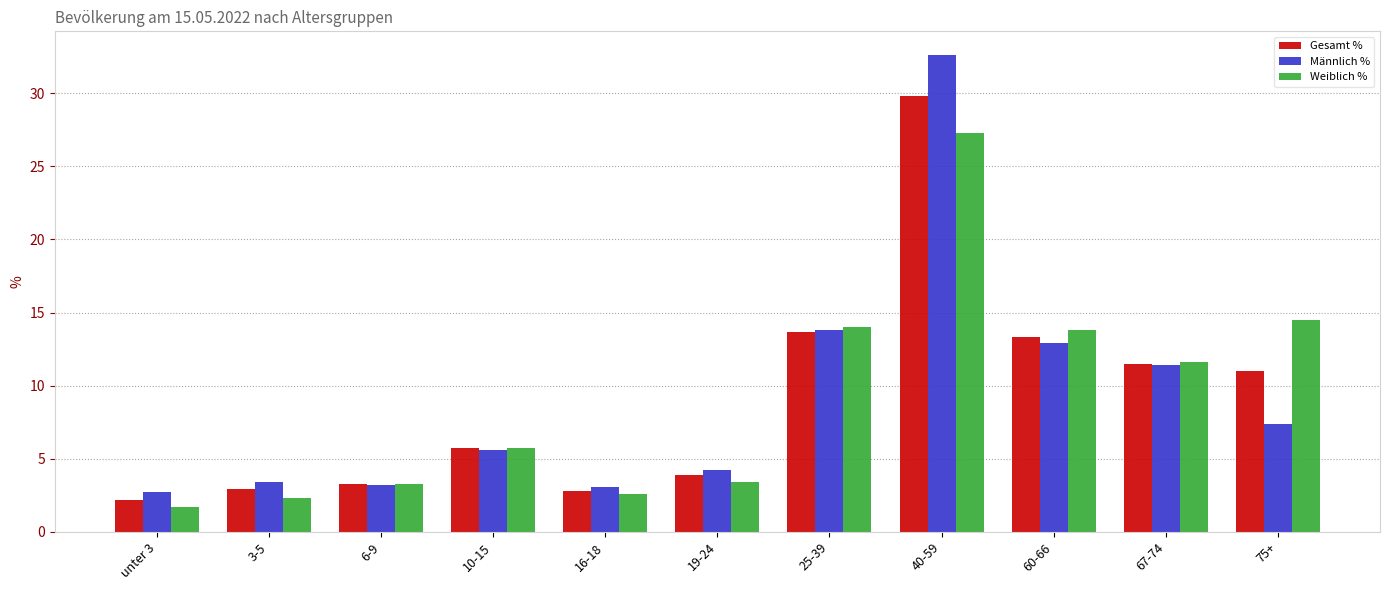

What is the spread (max minus min) of values at 10-15?

0.1